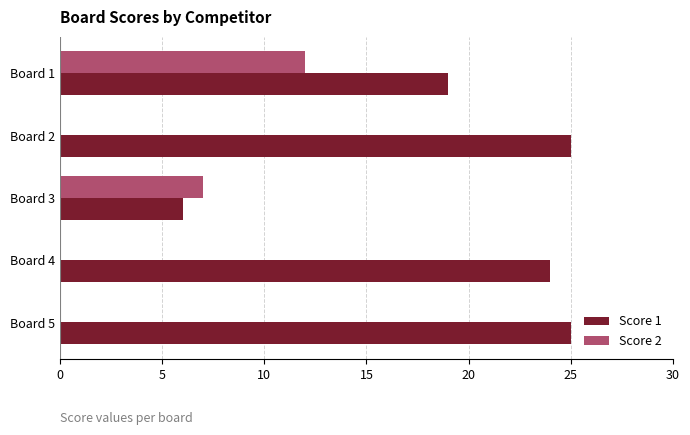

Which series changed the most between Board 2 and Board 3?

Score 1